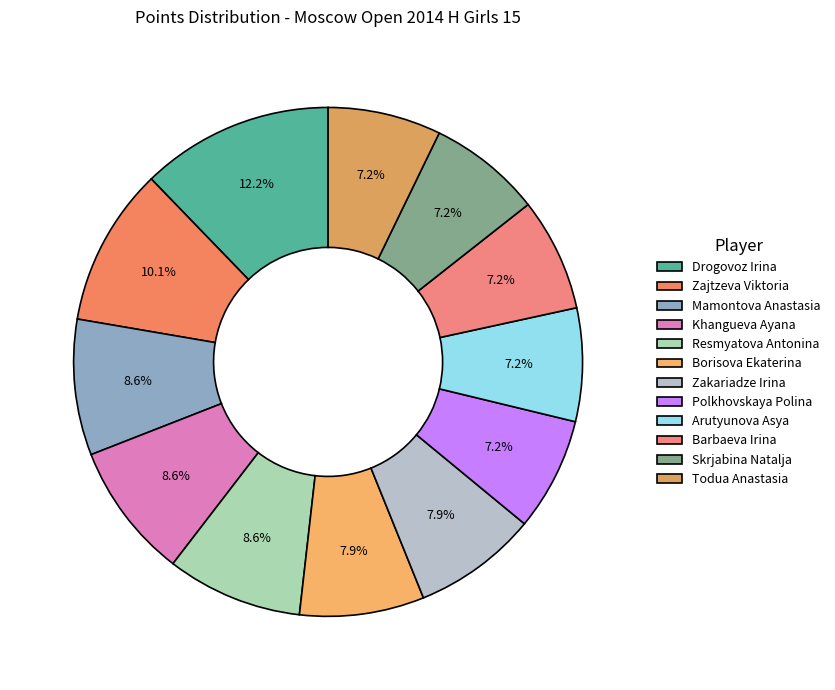

The Todua Anastasia slice represents 18% of the pie. True or false?

False